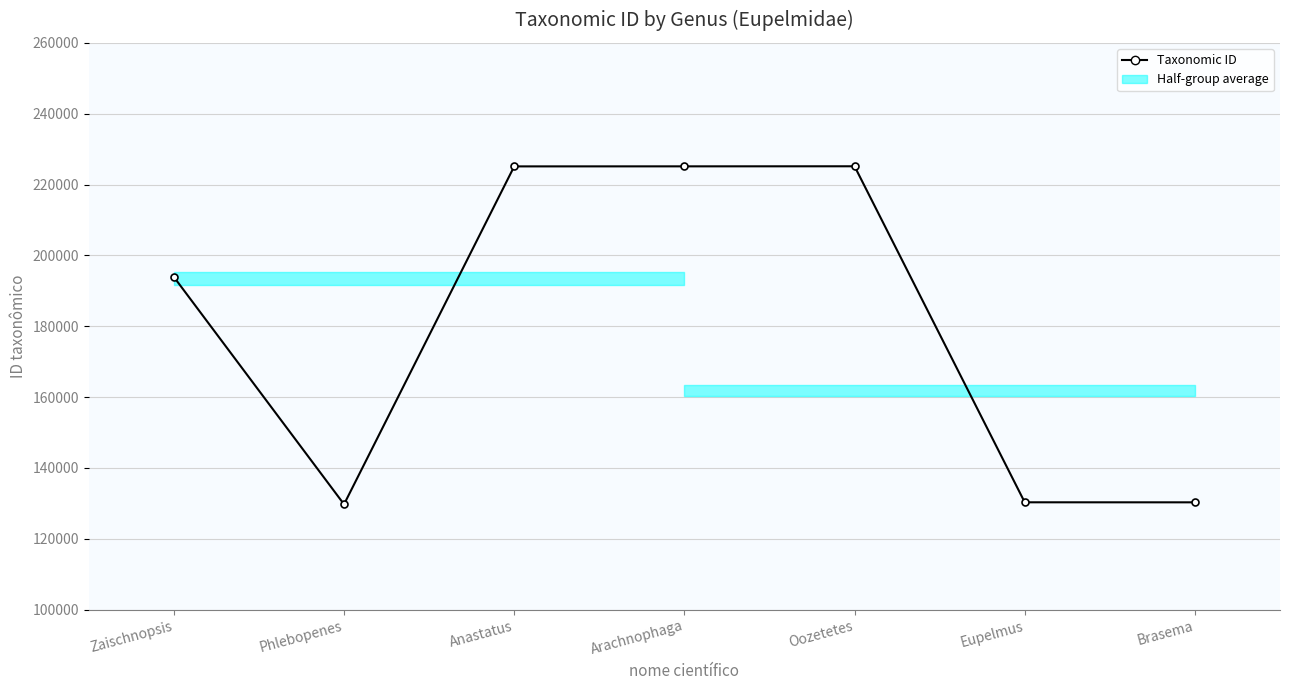

Which category has the highest value across all series?

Oozetetes